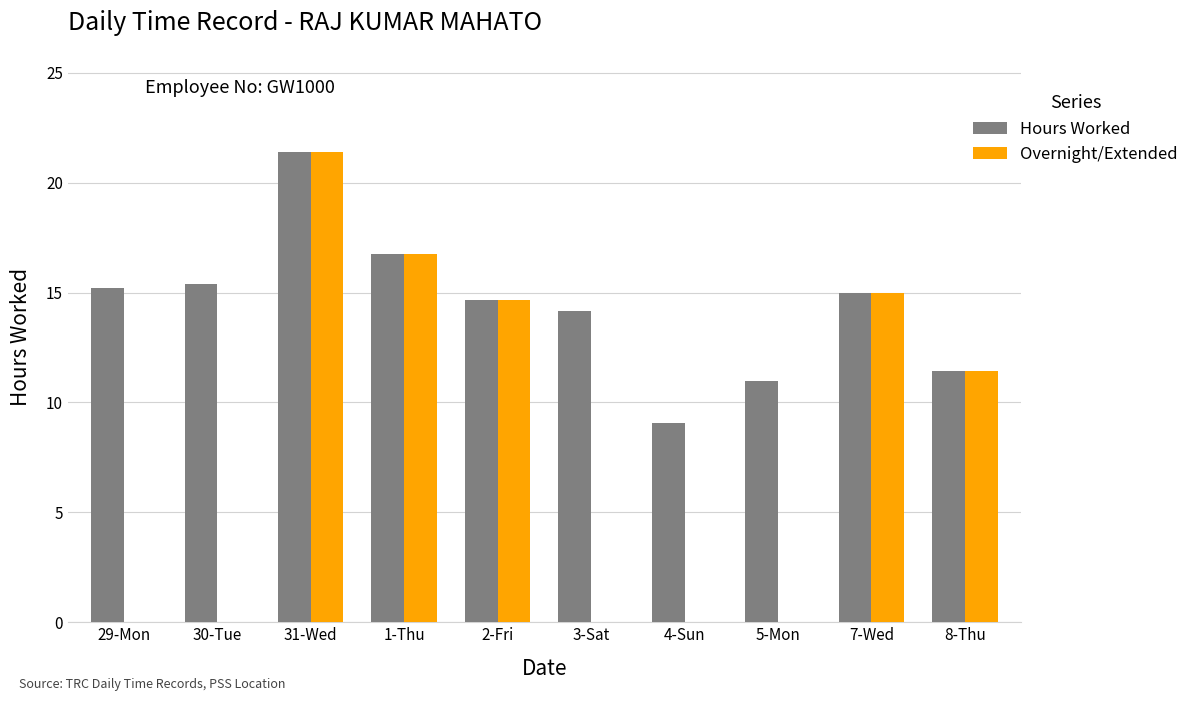

True or false: Hours Worked has a value of 14.2 at 4-Sun.

False